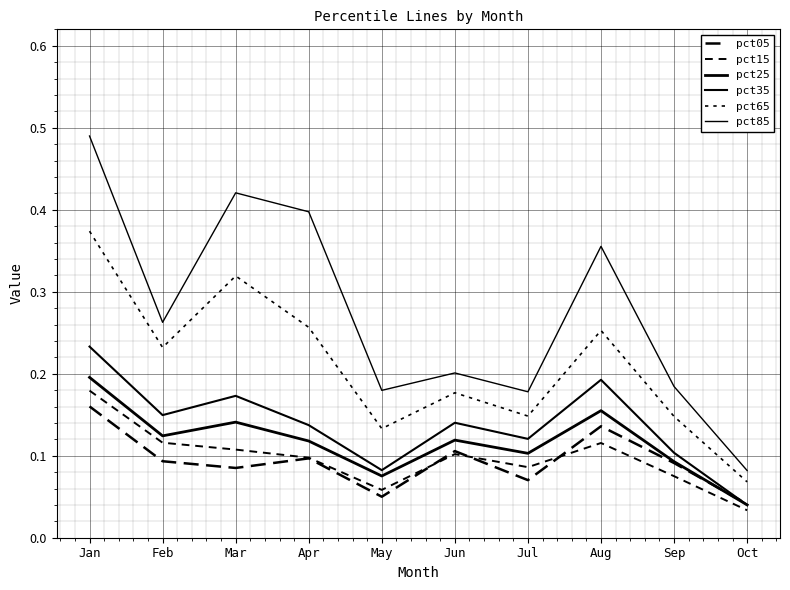

At which label is pct25 closest to 0?

Oct